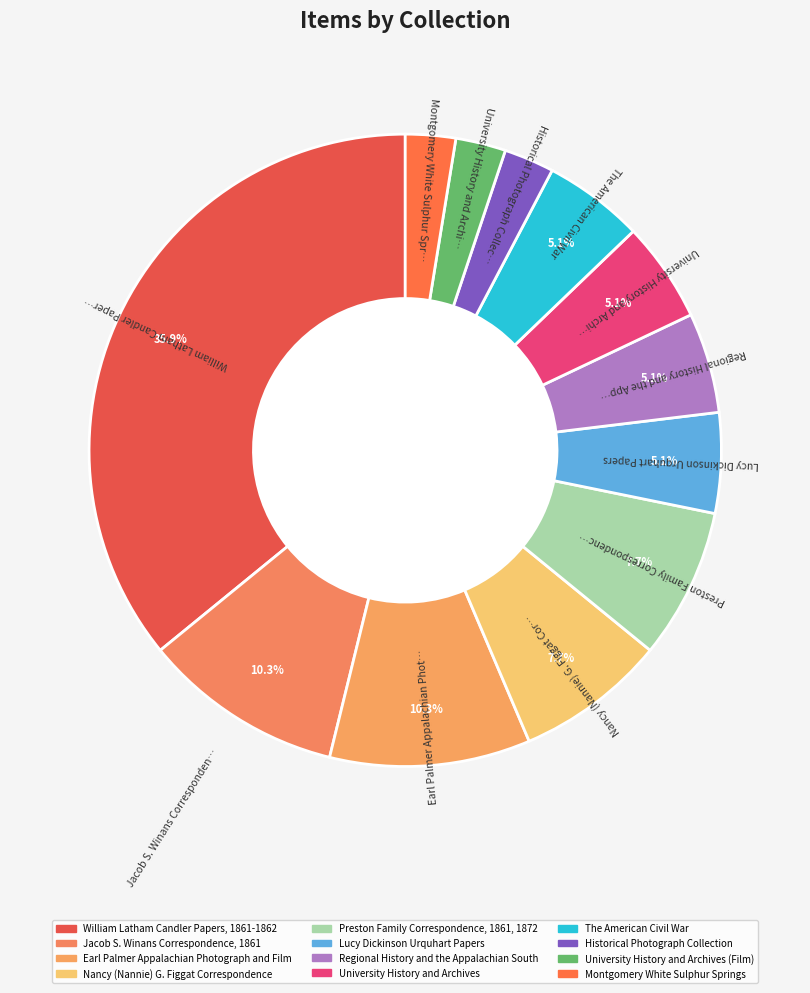

How many slices are in this pie chart?

12